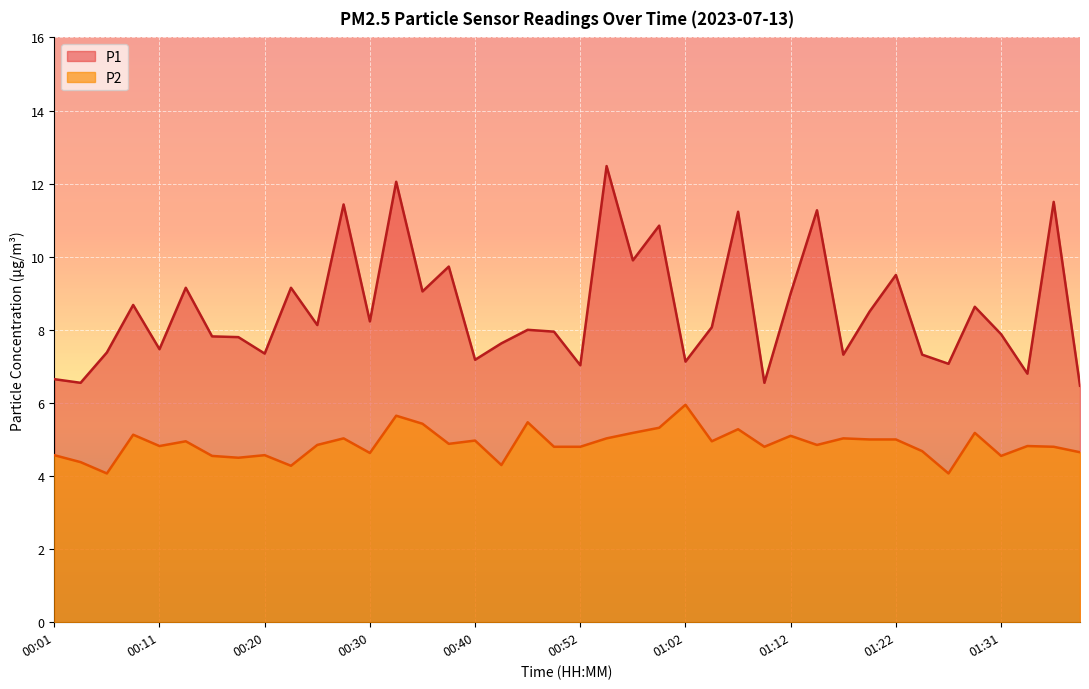

The P1 series shows 5.0 at 01:29. True or false?

False